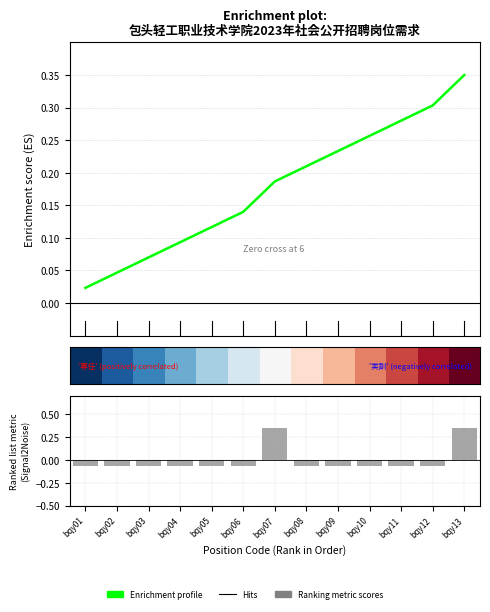

True or false: Enrichment profile has a value of 0.0 at bqy03.

False